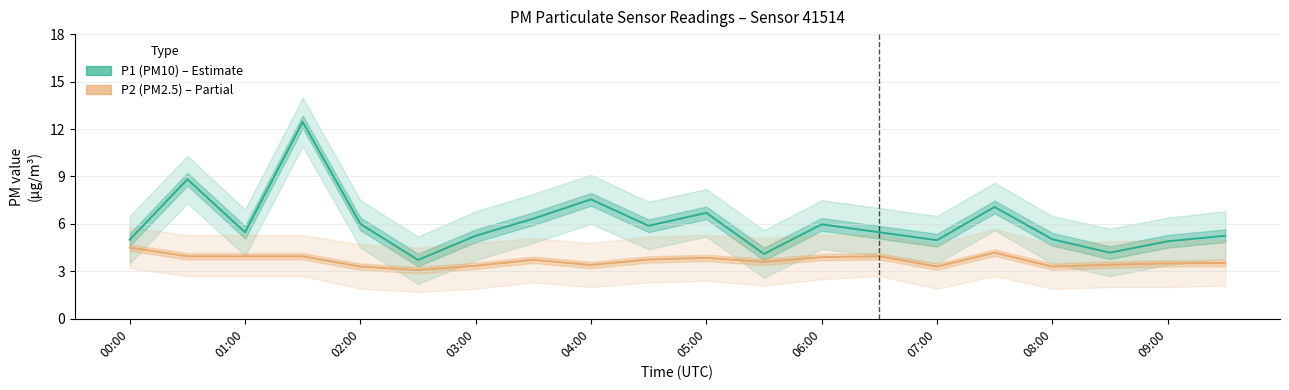

Rank the series at 07:00 from lowest to highest value.

P2 (PM2.5), P1 (PM10)